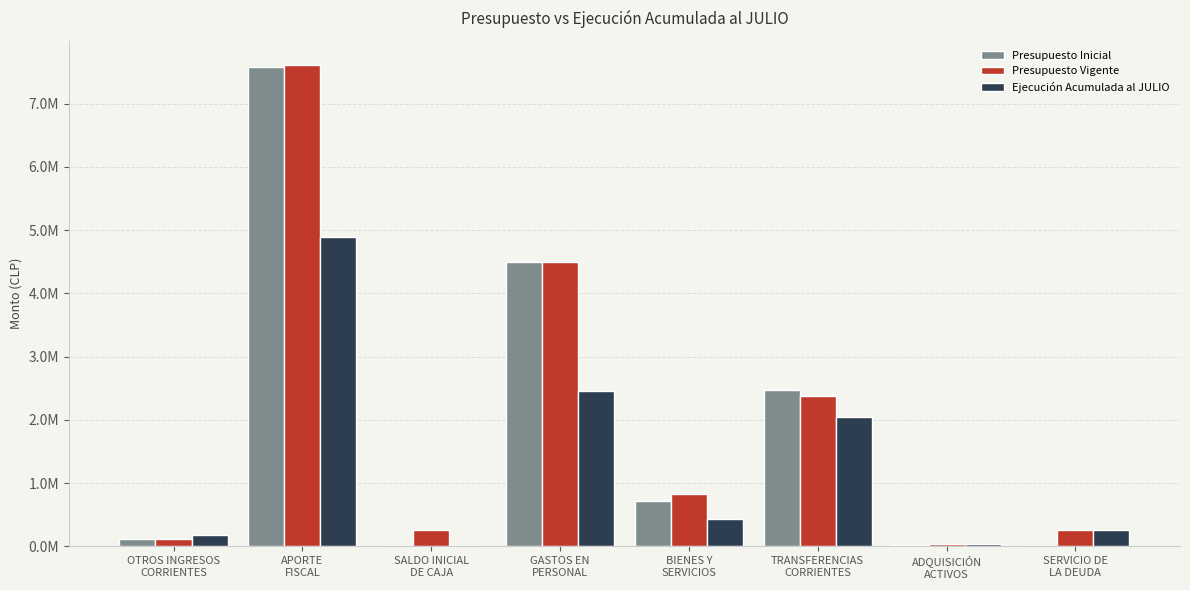

How many data points in Ejecución Acumulada al JULIO are above 431574?

3